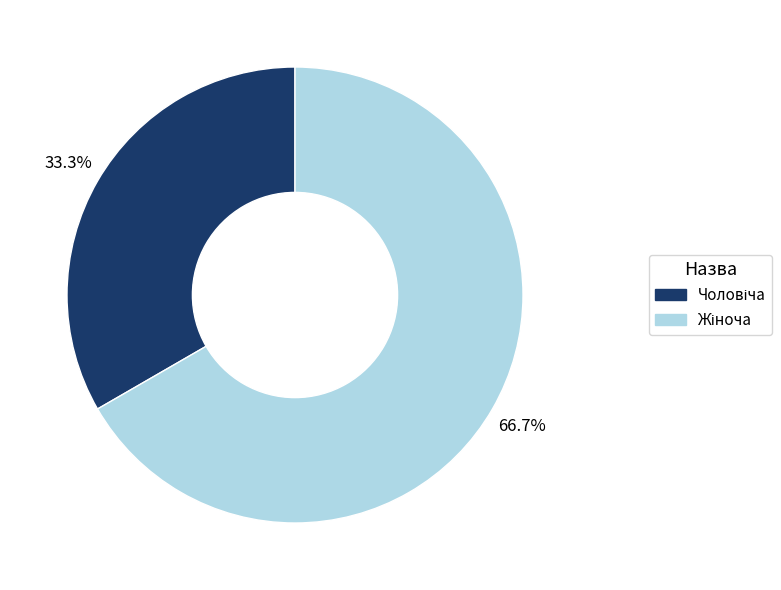

Count the number of slices in the pie.

2